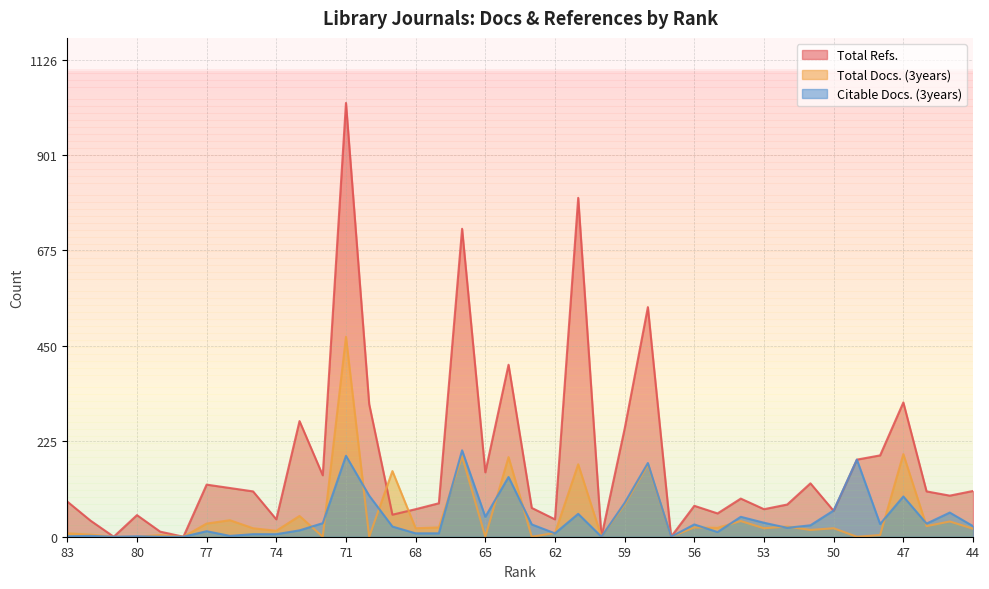

At which label does Citable Docs. (3years) reach its peak?

66